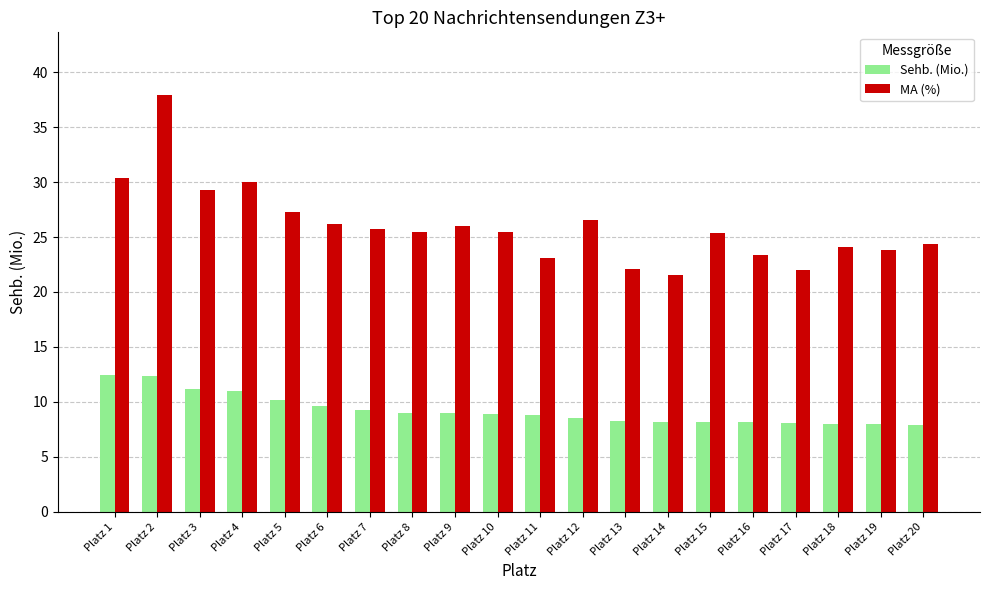

What is the difference between the maximum and minimum values in the Sehb. (Mio.) series?

4.5